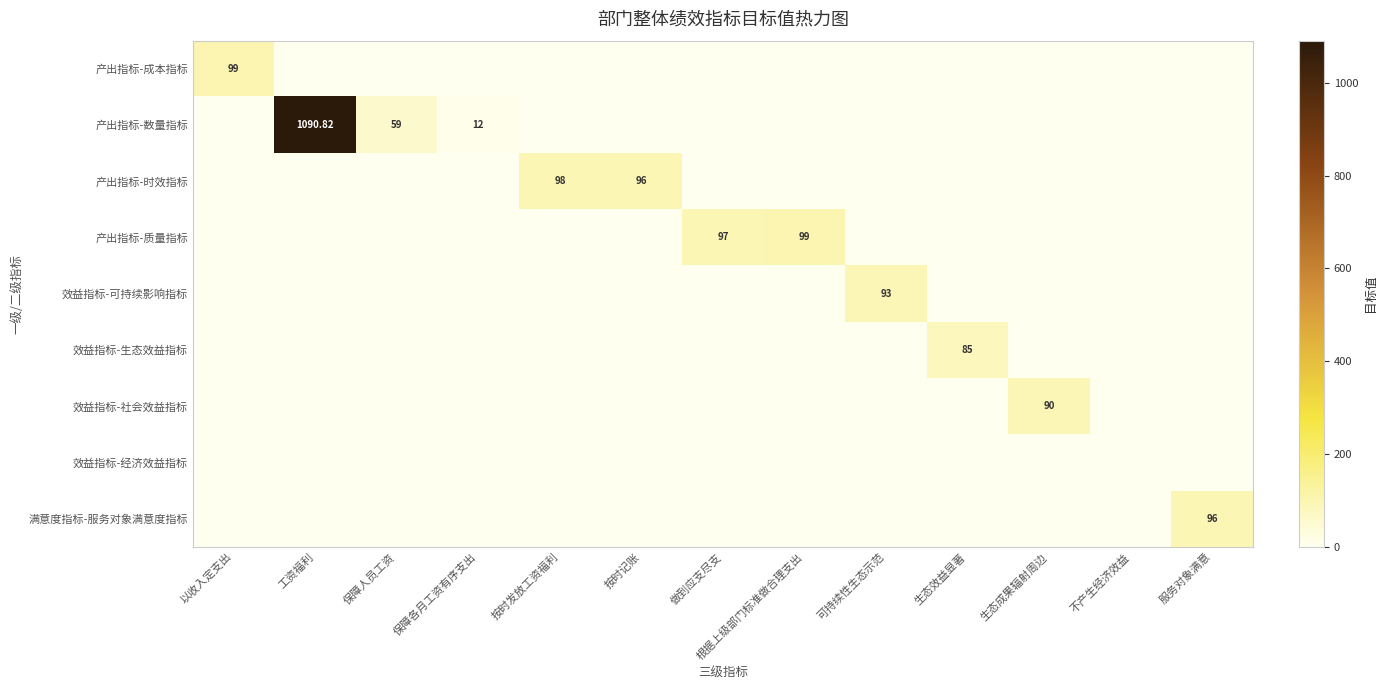

The 产出指标-时效指标 series shows -45.4 at 保障各月工资有序支出. True or false?

False